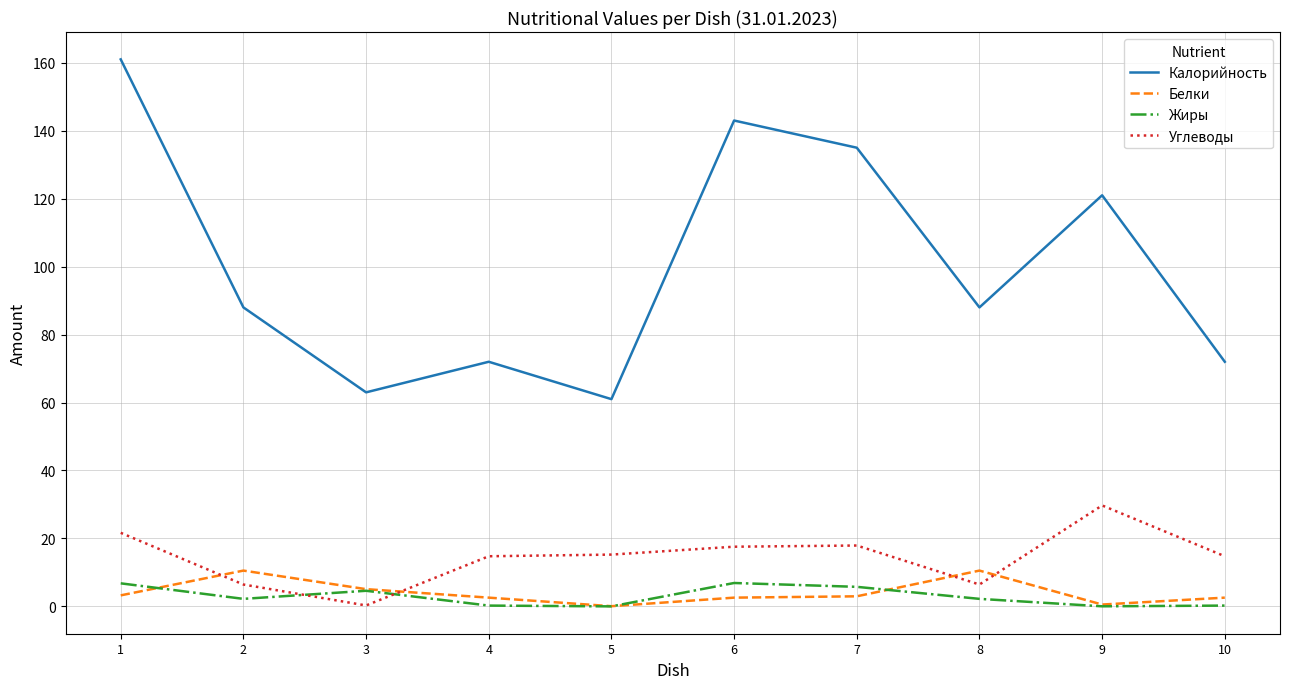

Is the value of Белки at 1 greater than the value of Калорийность at 9?

No